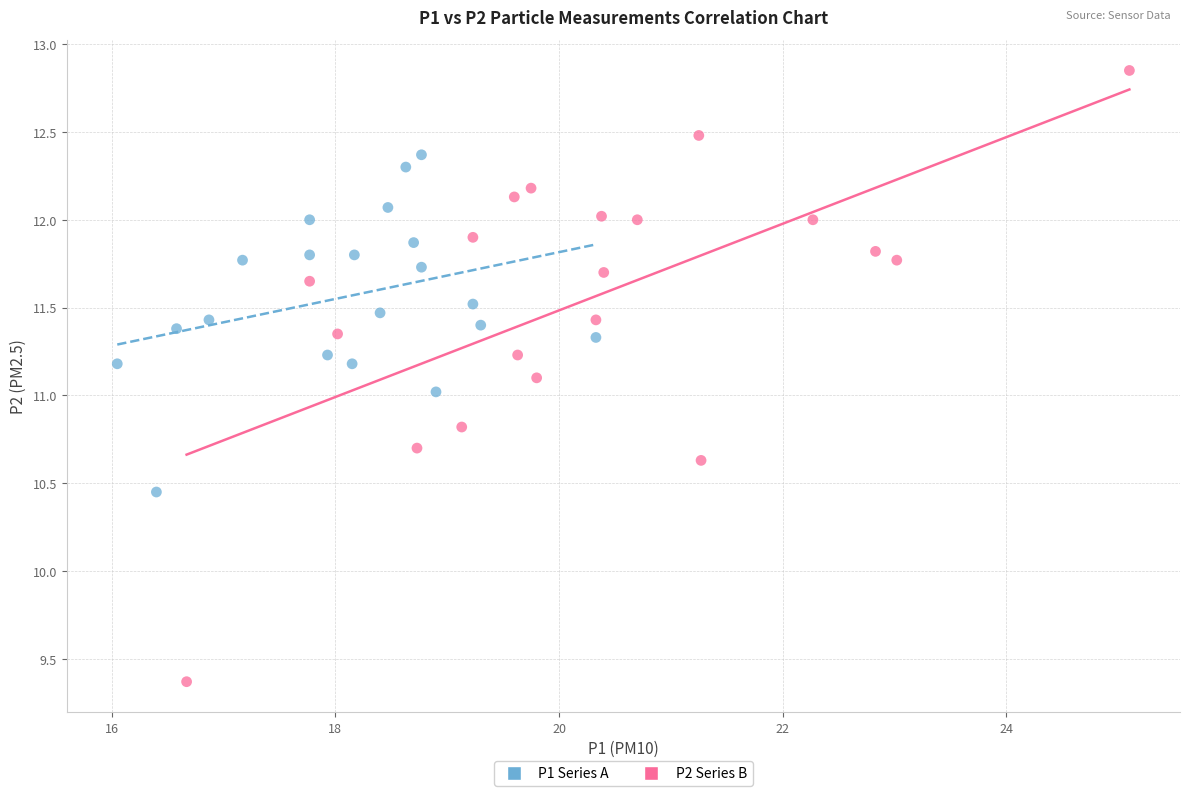

Which series has the widest spread of Y values?

P2 Series B